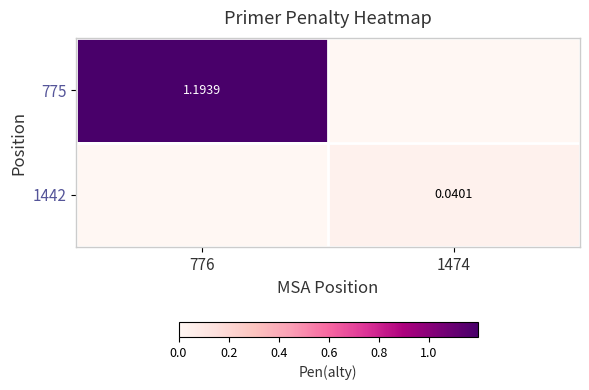

Is the value of 775 at 1474 greater than the value of 1442 at 1474?

No